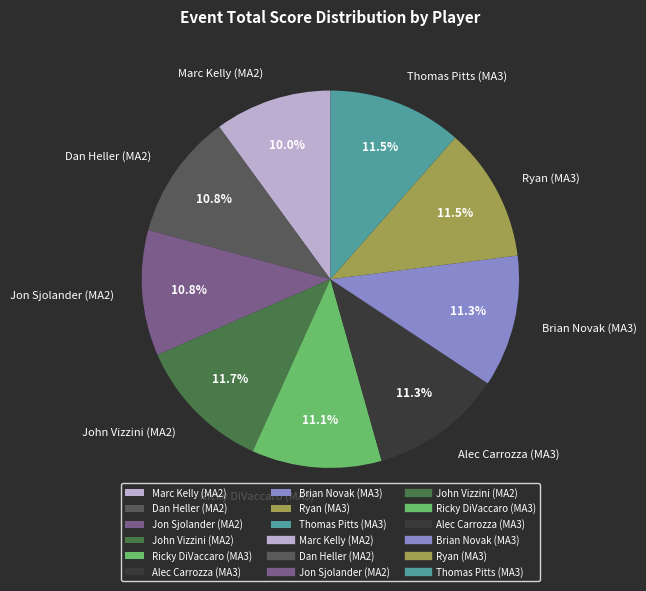

Combined, what portion of the pie is Brian Novak (MA3) and Ricky DiVaccaro (MA3)?

22.4%